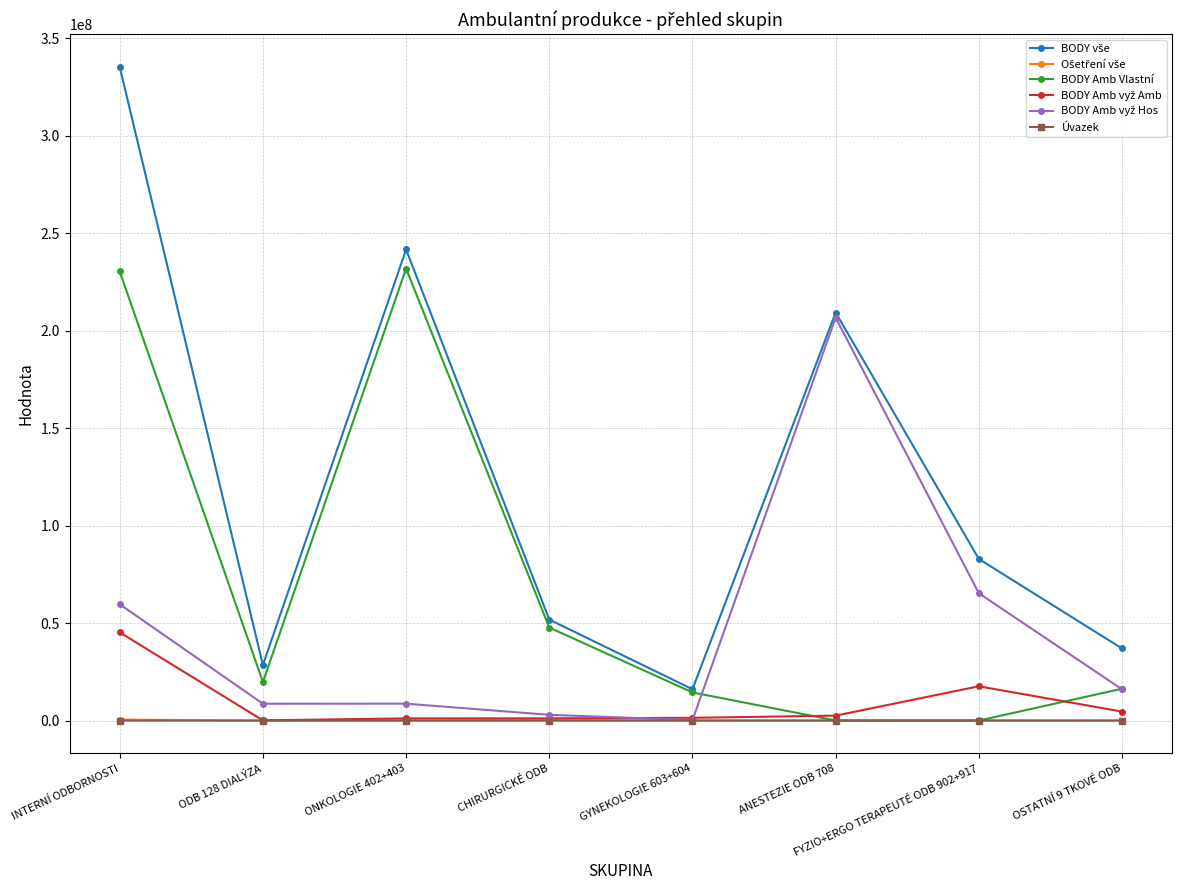

At how many categories does at least one series exceed 160168662?

3